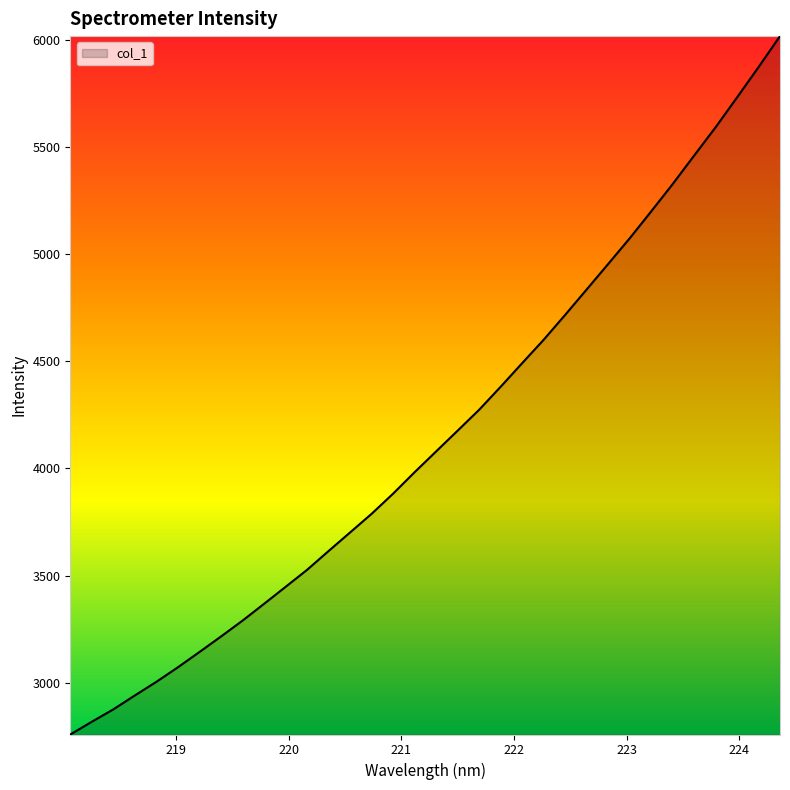

What is the label of the 5th point from the left?

218.8244